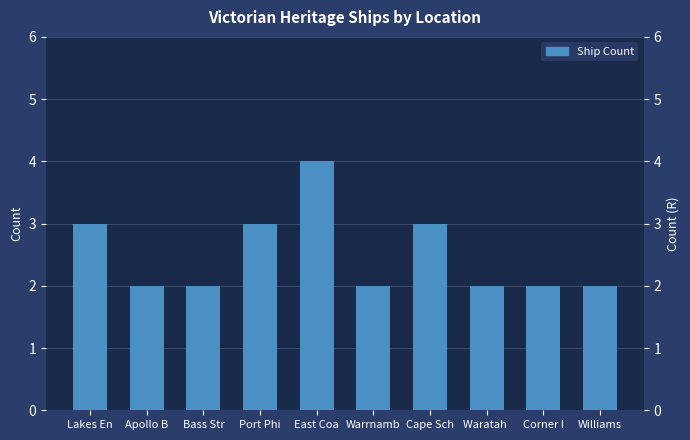

List the labels in order of value, largest first.

East Coa, Lakes En, Port Phi, Cape Sch, Apollo B, Bass Str, Warrnamb, Waratah , Corner I, Williams